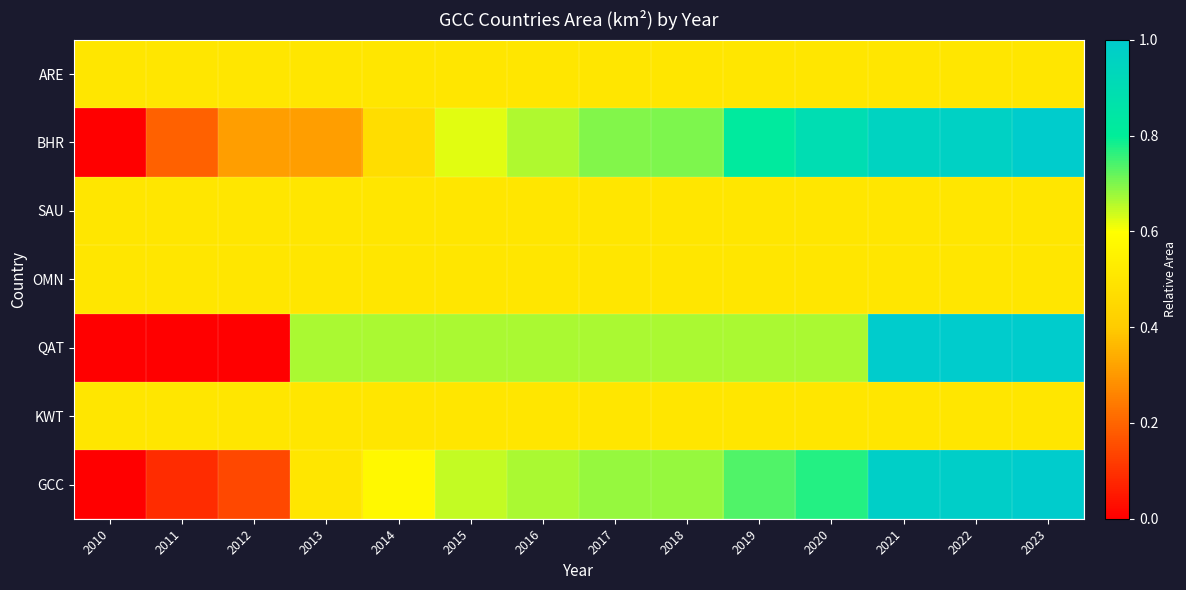

Reading left to right, what are all the values shown in this chart?

ARE: 2010=0.5	2011=0.5	2012=0.5	2013=0.5	2014=0.5	2015=0.5	2016=0.5	2017=0.5	2018=0.5	2019=0.5	2020=0.5	2021=0.5	2022=0.5	2023=0.5
BHR: 2010=0.0	2011=0.2	2012=0.3	2013=0.3	2014=0.5	2015=0.6	2016=0.7	2017=0.7	2018=0.7	2019=0.8	2020=0.9	2021=1.0	2022=1.0	2023=1.0
SAU: 2010=0.5	2011=0.5	2012=0.5	2013=0.5	2014=0.5	2015=0.5	2016=0.5	2017=0.5	2018=0.5	2019=0.5	2020=0.5	2021=0.5	2022=0.5	2023=0.5
OMN: 2010=0.5	2011=0.5	2012=0.5	2013=0.5	2014=0.5	2015=0.5	2016=0.5	2017=0.5	2018=0.5	2019=0.5	2020=0.5	2021=0.5	2022=0.5	2023=0.5
QAT: 2010=0.0	2011=0.0	2012=0.0	2013=0.7	2014=0.7	2015=0.7	2016=0.7	2017=0.7	2018=0.7	2019=0.7	2020=0.7	2021=1.0	2022=1.0	2023=1.0
KWT: 2010=0.5	2011=0.5	2012=0.5	2013=0.5	2014=0.5	2015=0.5	2016=0.5	2017=0.5	2018=0.5	2019=0.5	2020=0.5	2021=0.5	2022=0.5	2023=0.5
GCC: 2010=0.0	2011=0.1	2012=0.1	2013=0.5	2014=0.6	2015=0.6	2016=0.7	2017=0.7	2018=0.7	2019=0.7	2020=0.8	2021=1.0	2022=1.0	2023=1.0